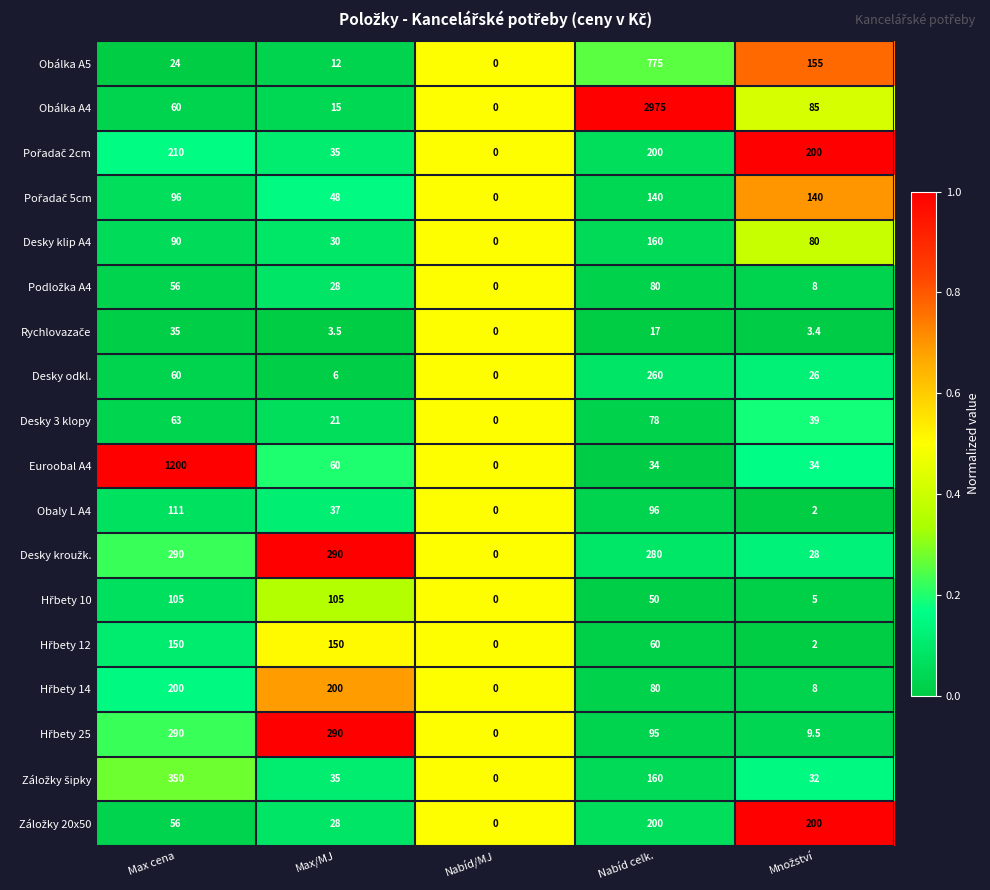

True or false: Euroobal A4 has a value of 34.0 at Nabíd celk..

True